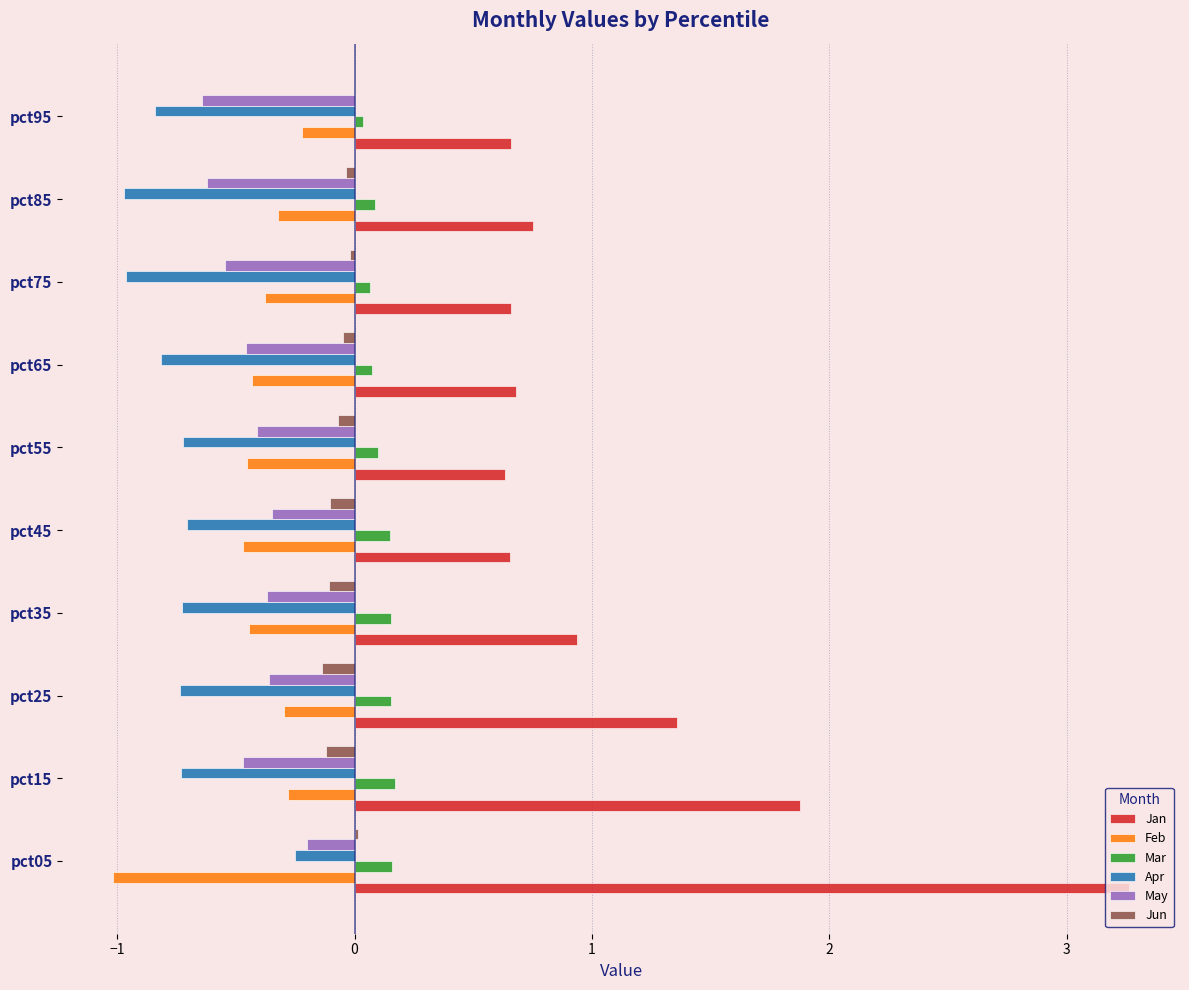

At which category does the chart reach its peak across all series?

pct05